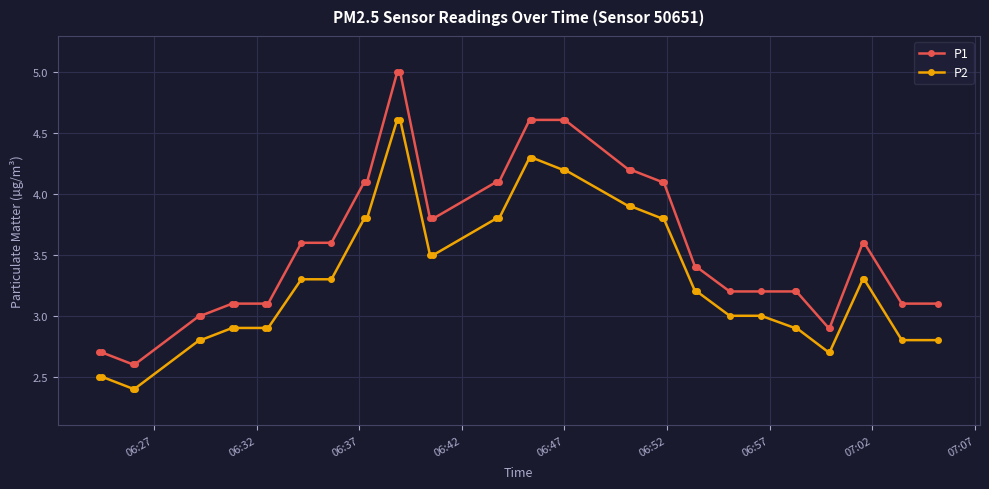

At how many categories does at least one series exceed 2?

40